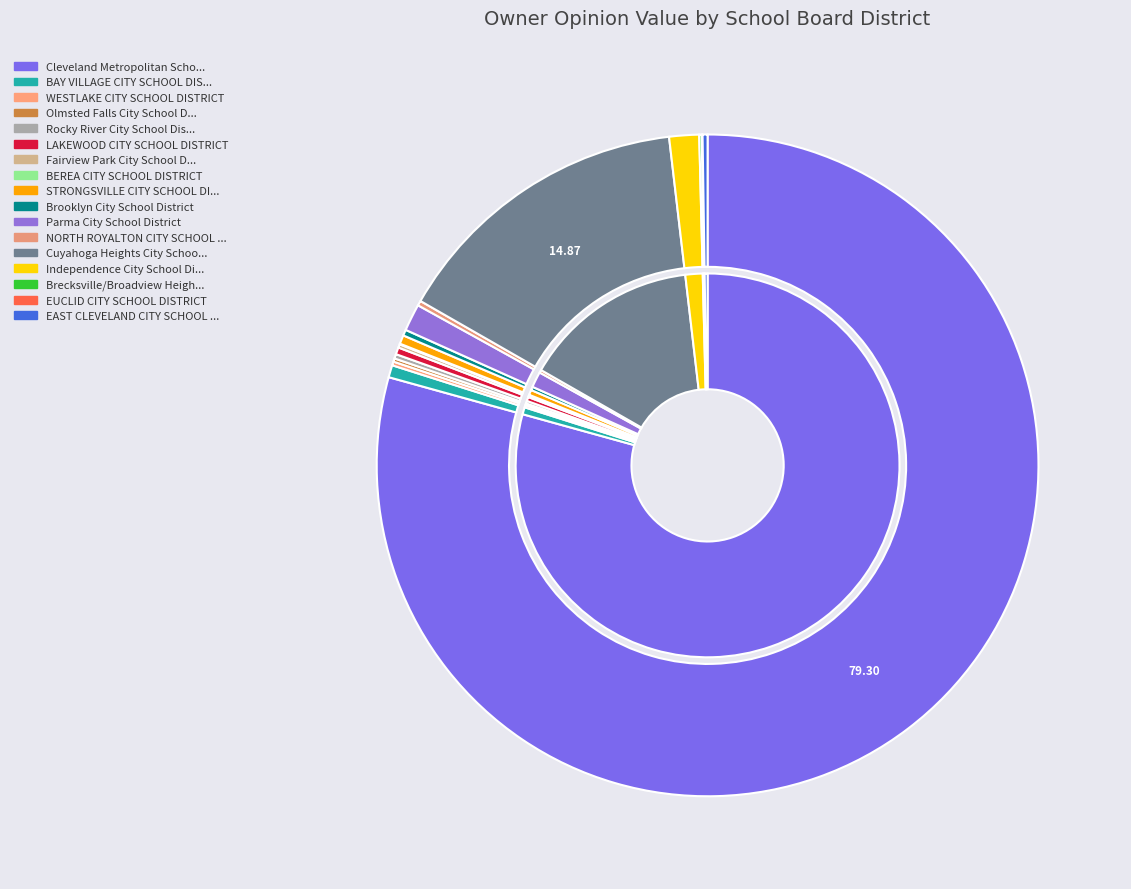

What percentage is NOT represented by Fairview Park City School District?

99.8%